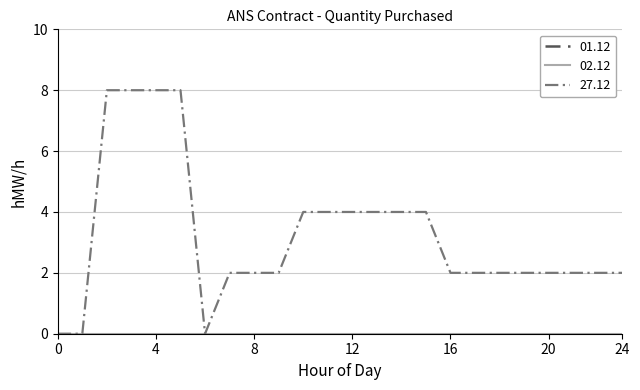

Does the chart have visible grid lines?

Yes